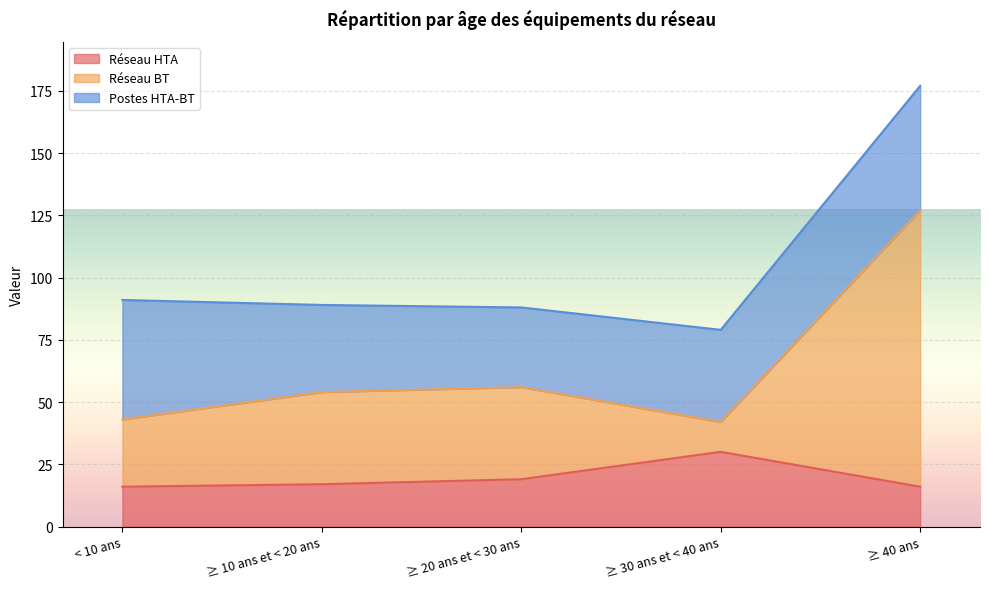

True or false: Réseau BT has a value of 57 at < 10 ans.

False